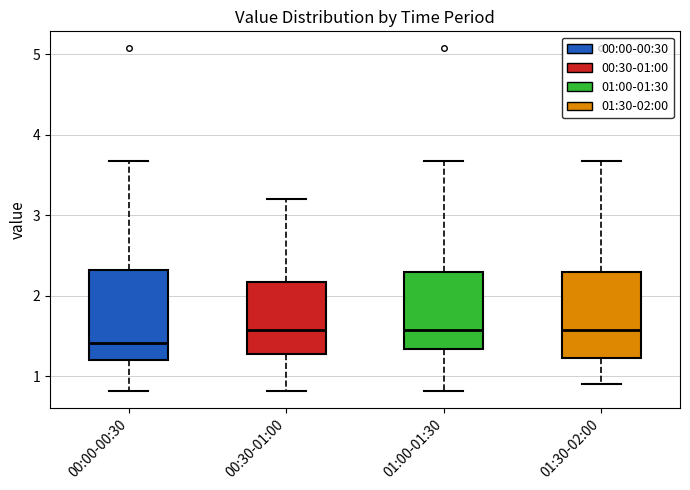

Reading left to right, read every box against the y-axis: the position of its median line, the range the box covers, and the ends of its whiskers. The values are not printed on the chart, so give them approximately, as read against the axis.

00:00-00:30: median 1.4, box 1.2 to 2.3, whiskers 0.8 to 3.7
00:30-01:00: median 1.6, box 1.3 to 2.2, whiskers 0.8 to 3.2
01:00-01:30: median 1.6, box 1.3 to 2.3, whiskers 0.8 to 3.7
01:30-02:00: median 1.6, box 1.2 to 2.3, whiskers 0.9 to 3.7